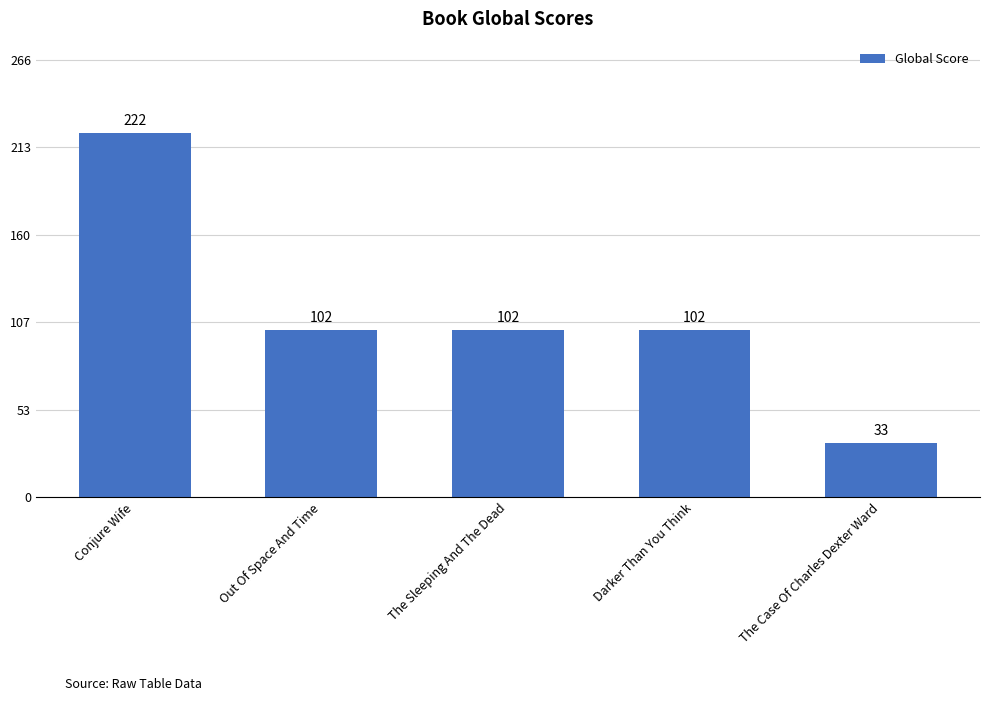

Reading left to right, extract all data points from this chart.

Conjure Wife=222	Out Of Space And Time=102	The Sleeping And The Dead=102	Darker Than You Think=102	The Case Of Charles Dexter Ward=33